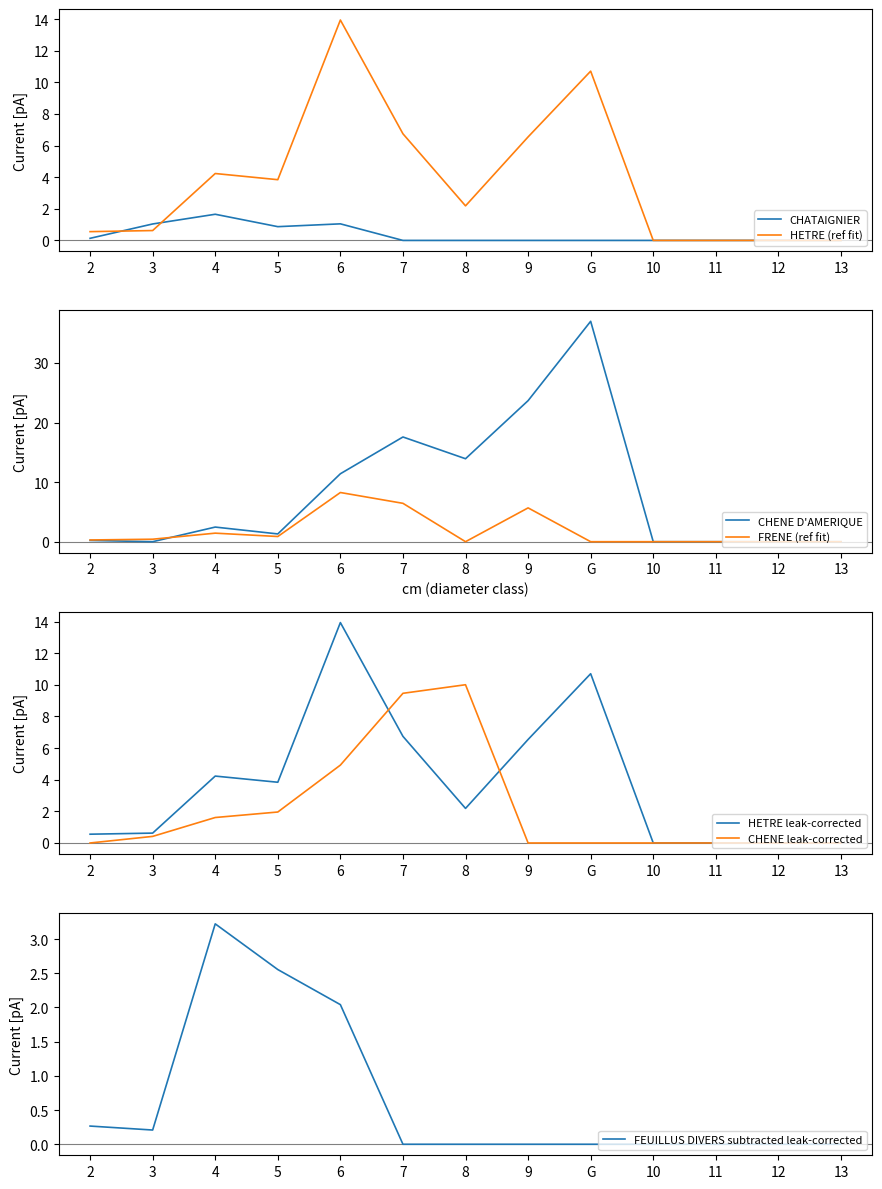

The value of CHATAIGNIER at 9 is 0.0. True or false?

True